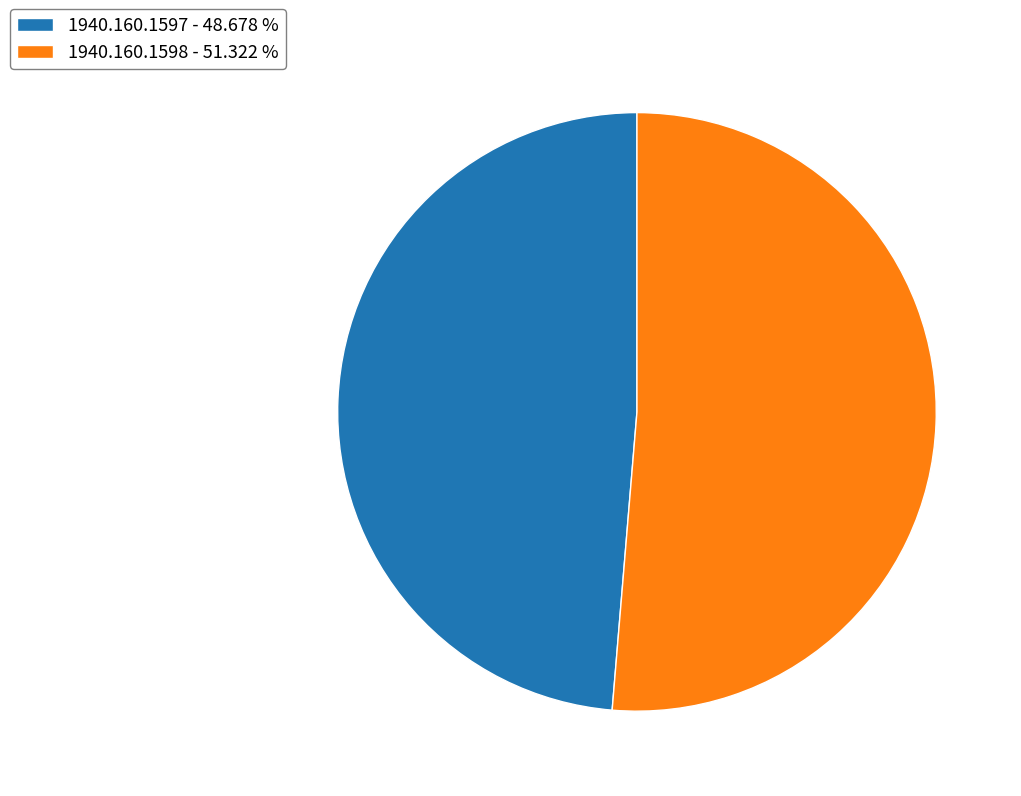

Is the sum of 1940.160.1597 and 1940.160.1598 greater than half?

Yes